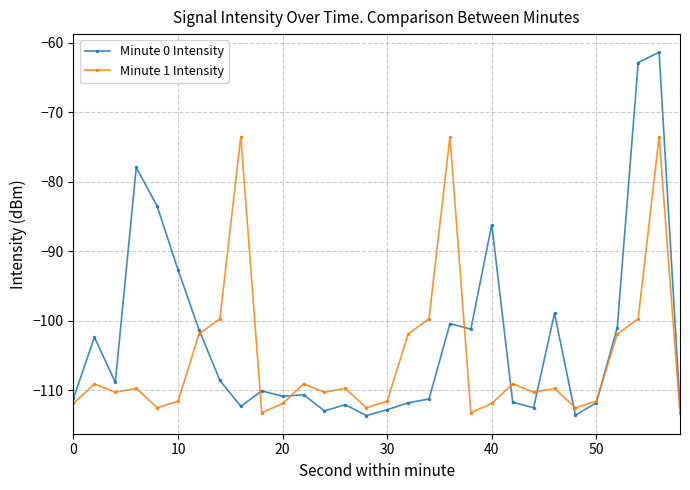

List the series in order of their peak value, highest first.

Minute 0 Intensity, Minute 1 Intensity